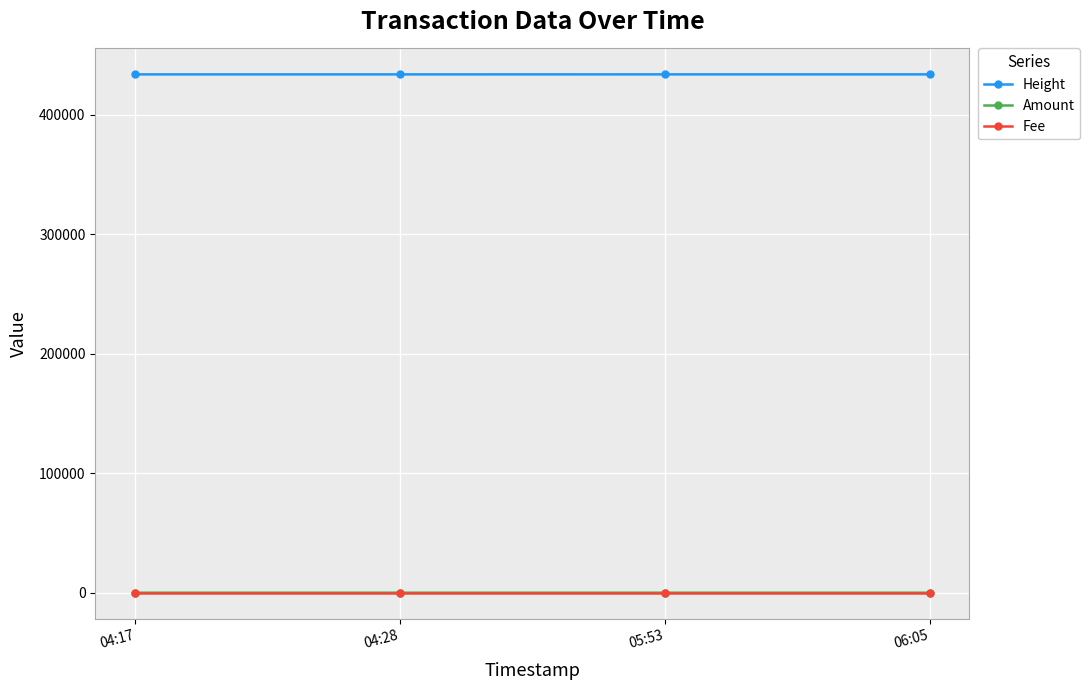

What is the label of the 2nd point from the left?

04:28